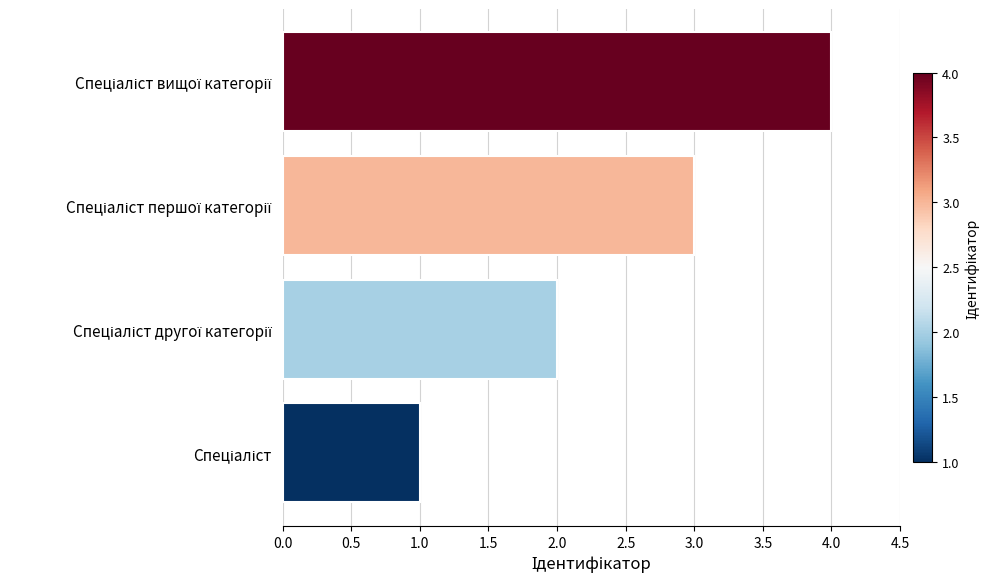

What is the difference between the maximum and minimum values?

3